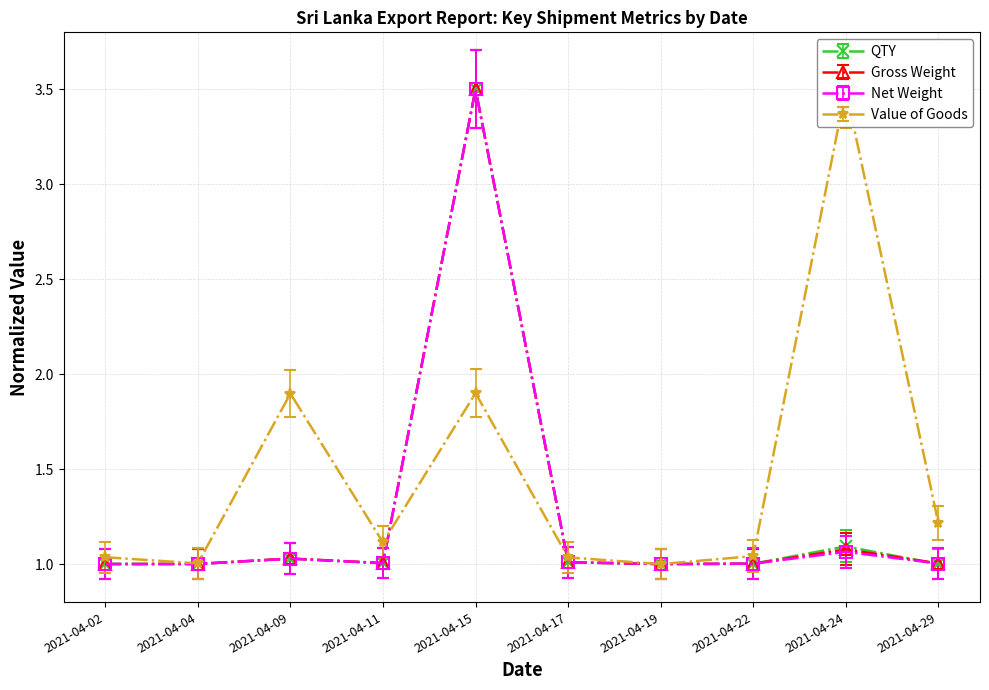

What is the highest value of the Net Weight series?

3.5